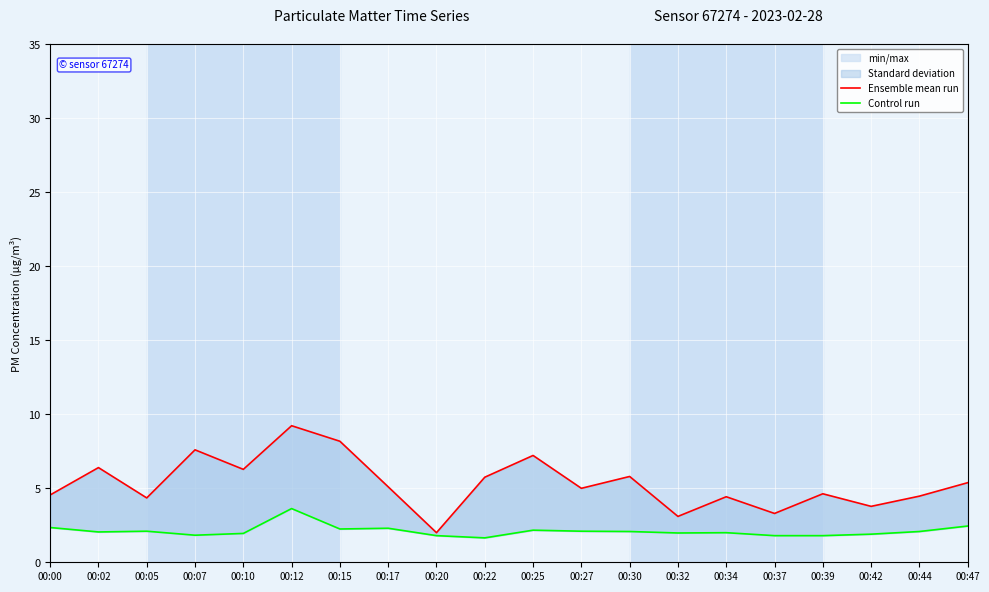

True or false: Ensemble mean run and Control run cross at least once.

False